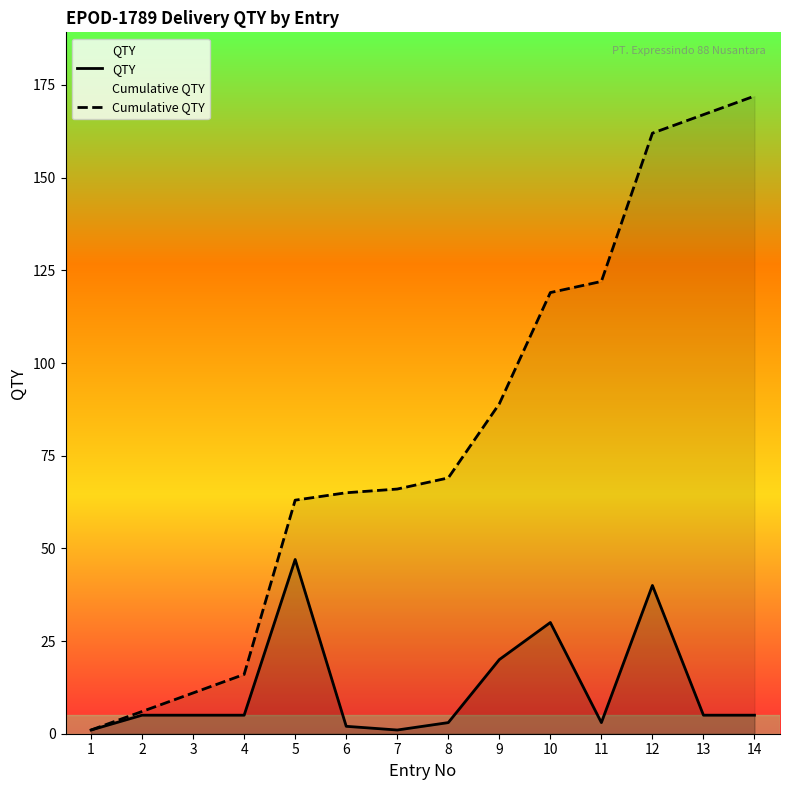

True or false: Cumulative QTY and QTY cross at least once.

False